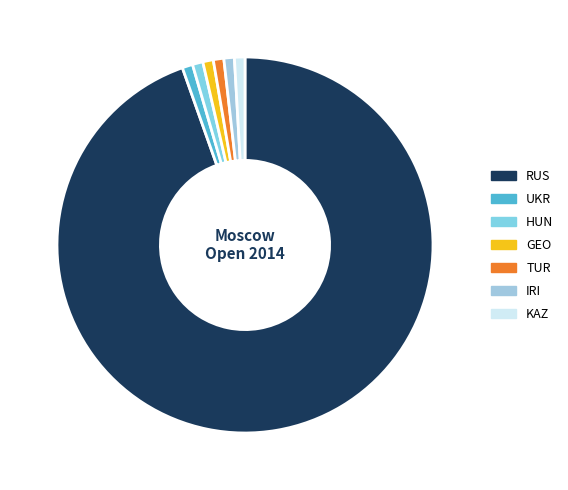

How many slices are in this pie chart?

7